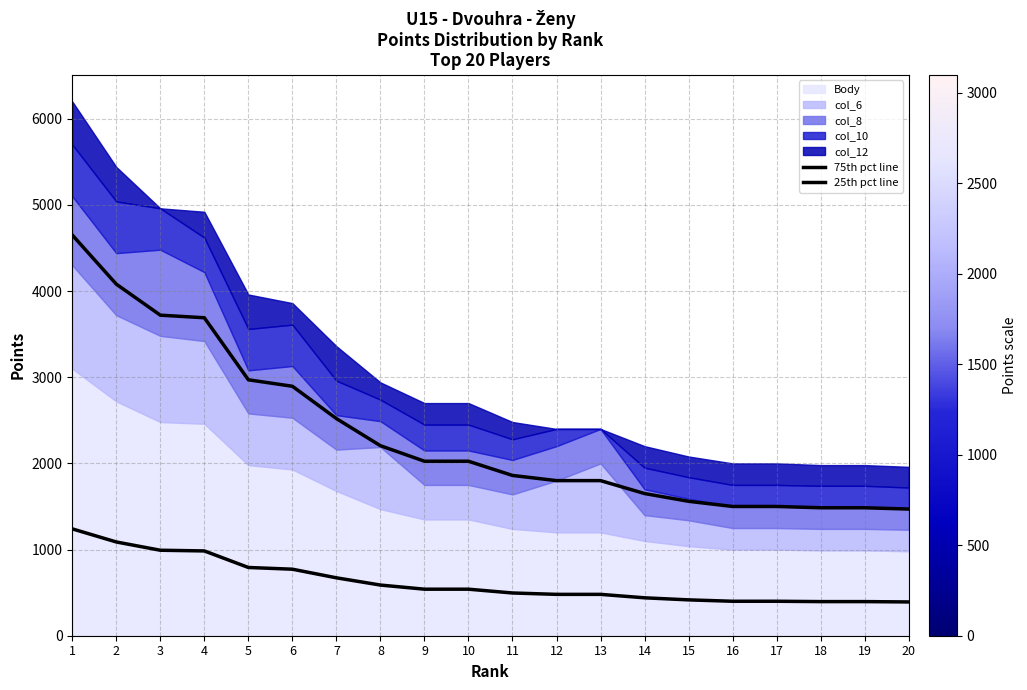

True or false: 25th pct line and 75th pct line cross at least once.

False